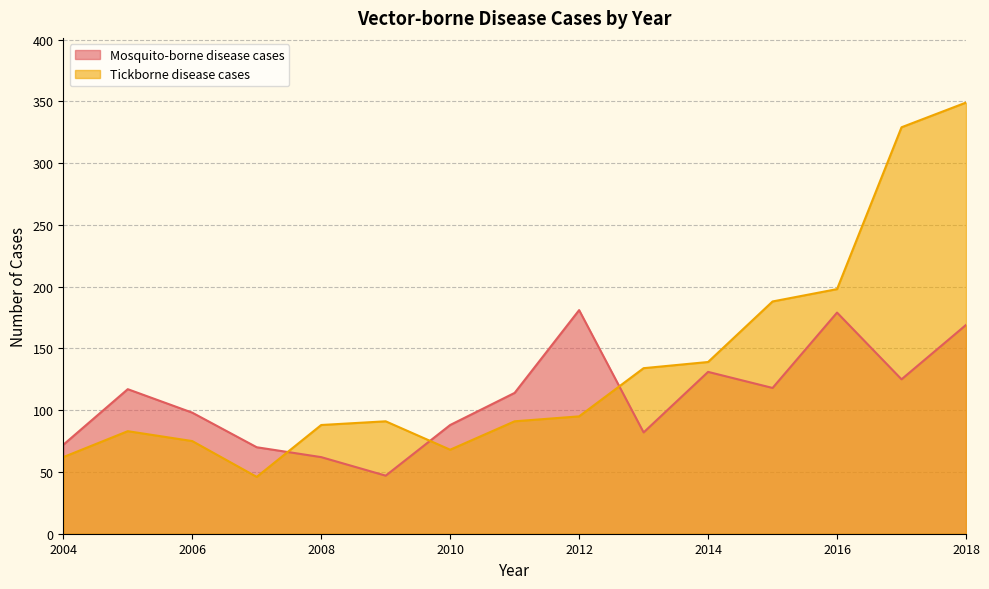

Does the chart have visible grid lines?

Yes